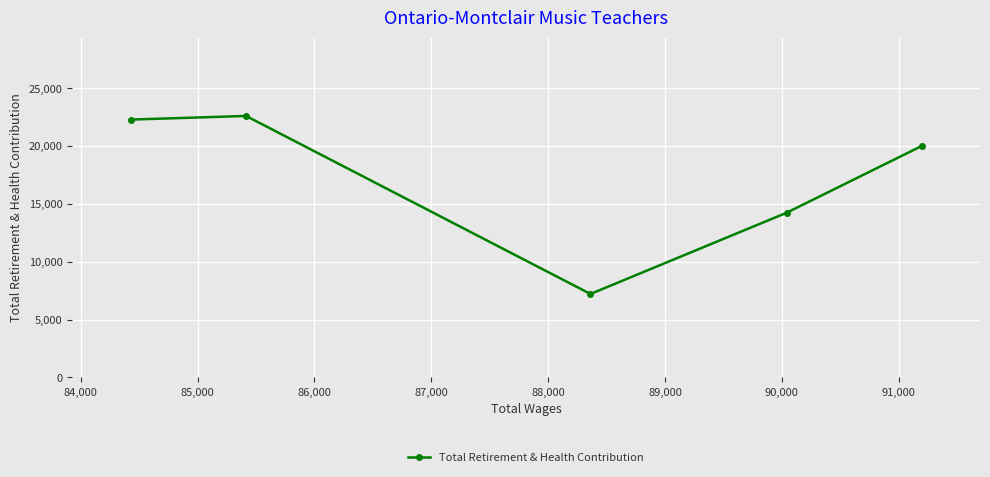

What is the value of the 2nd point from the left?

22607